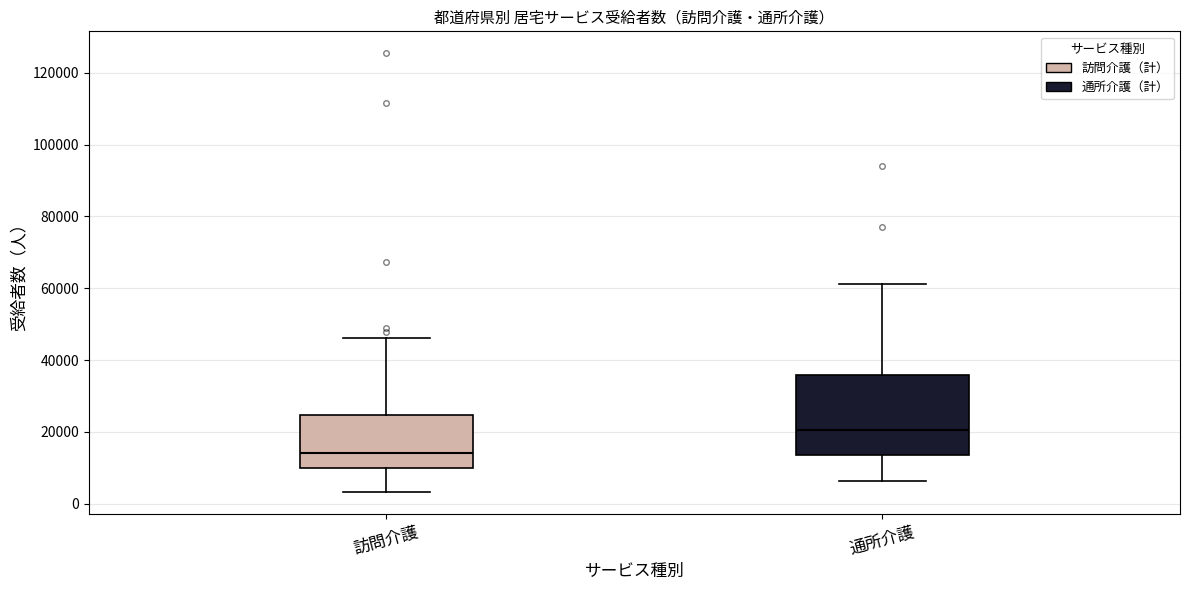

Which box is the tallest, from its lower edge to its upper edge?

通所介護